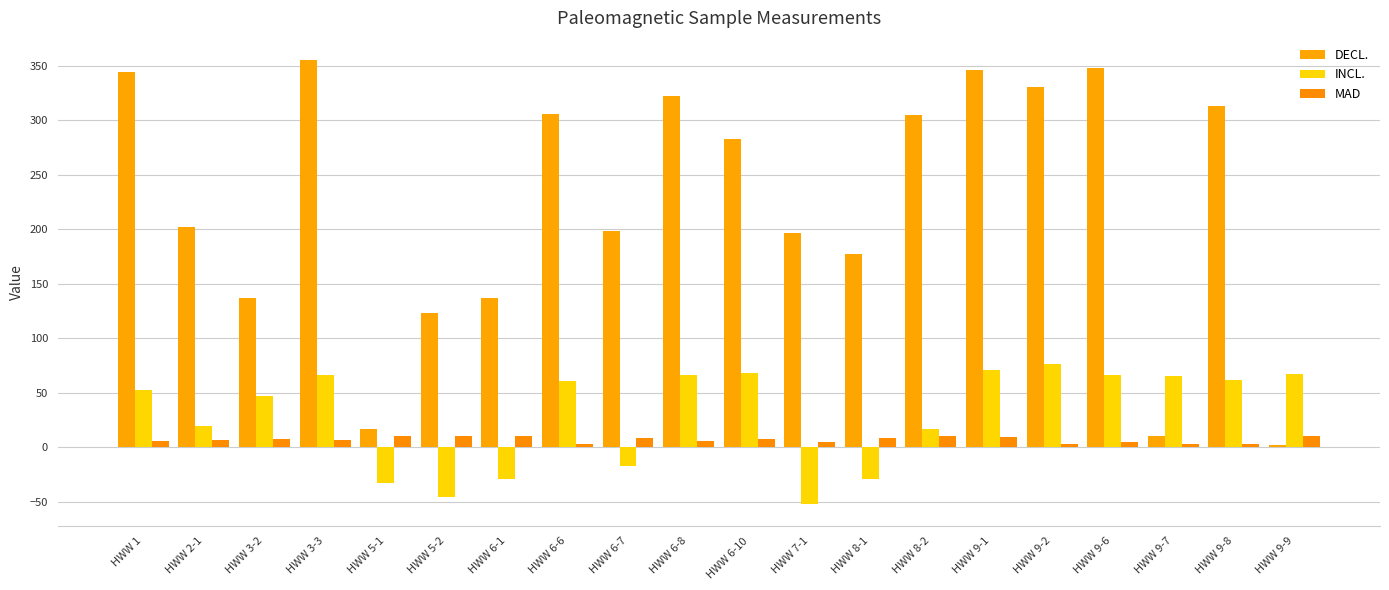

What position from the left is HWW 3-2?

3